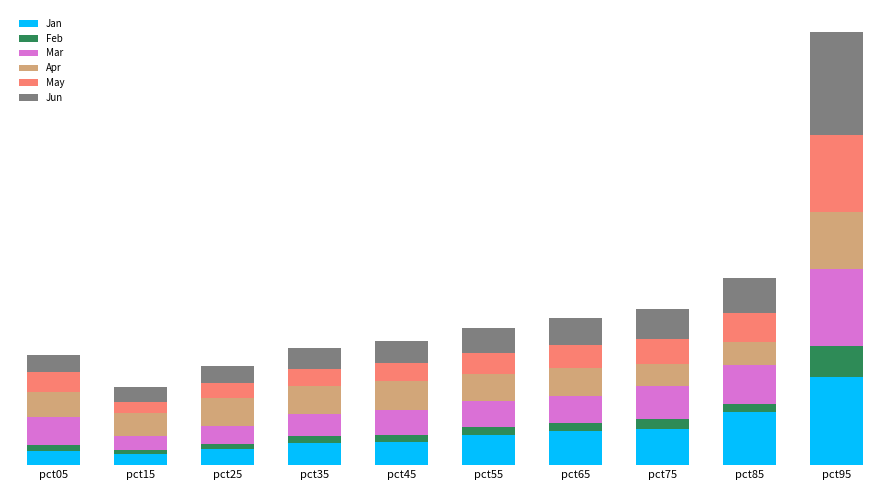

Is it true that Apr equals 0.3 at pct75?

False